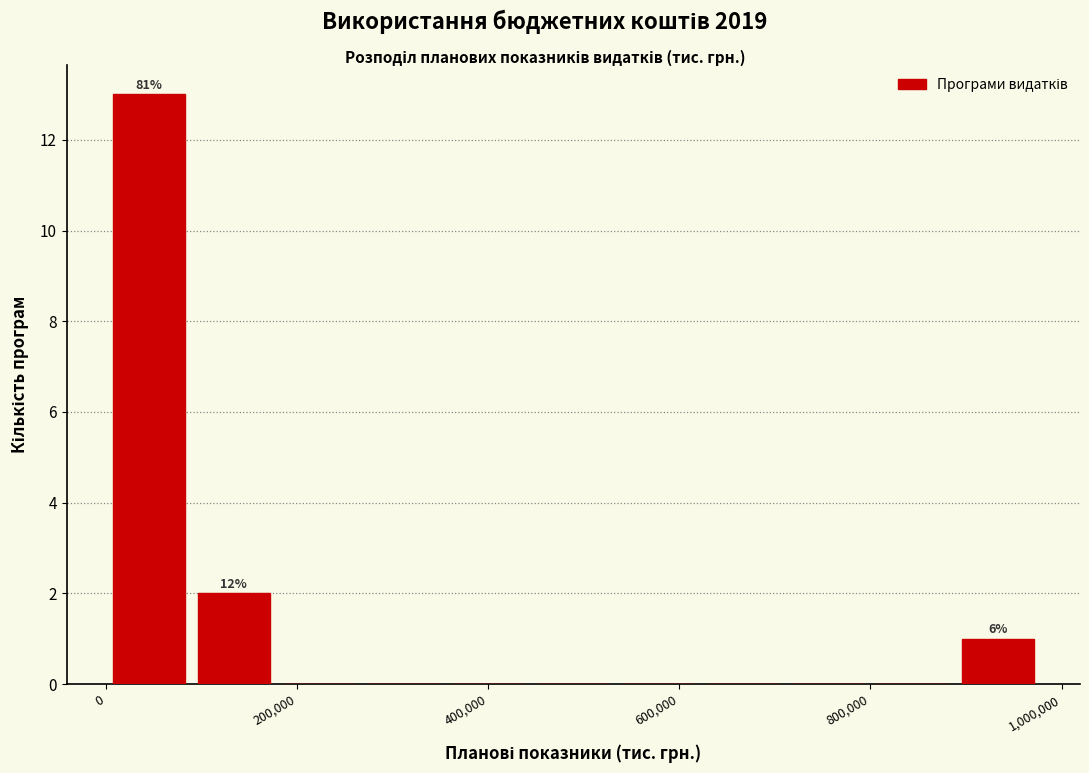

Over which range of the x-axis is the bar tallest?

0 to 80000